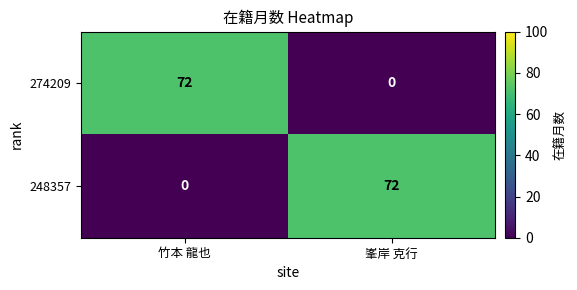

At 峯岸 克行, list the series in order from largest to smallest.

248357, 274209